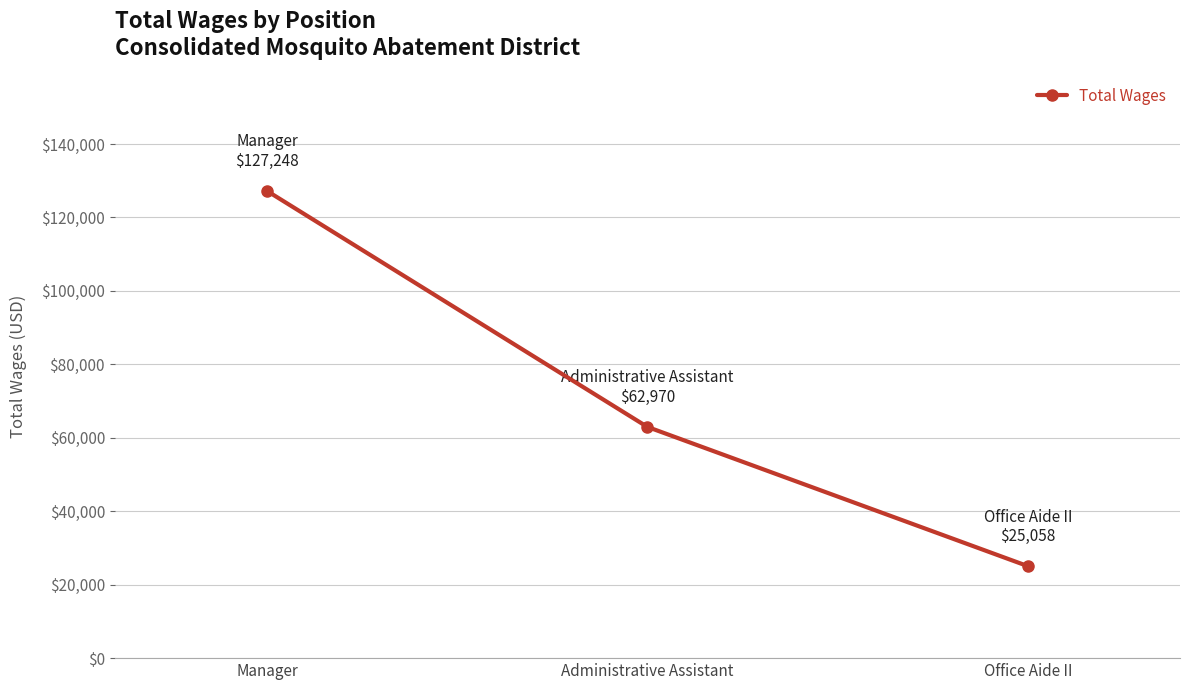

What is the label of the 3rd point from the left?

Office Aide II